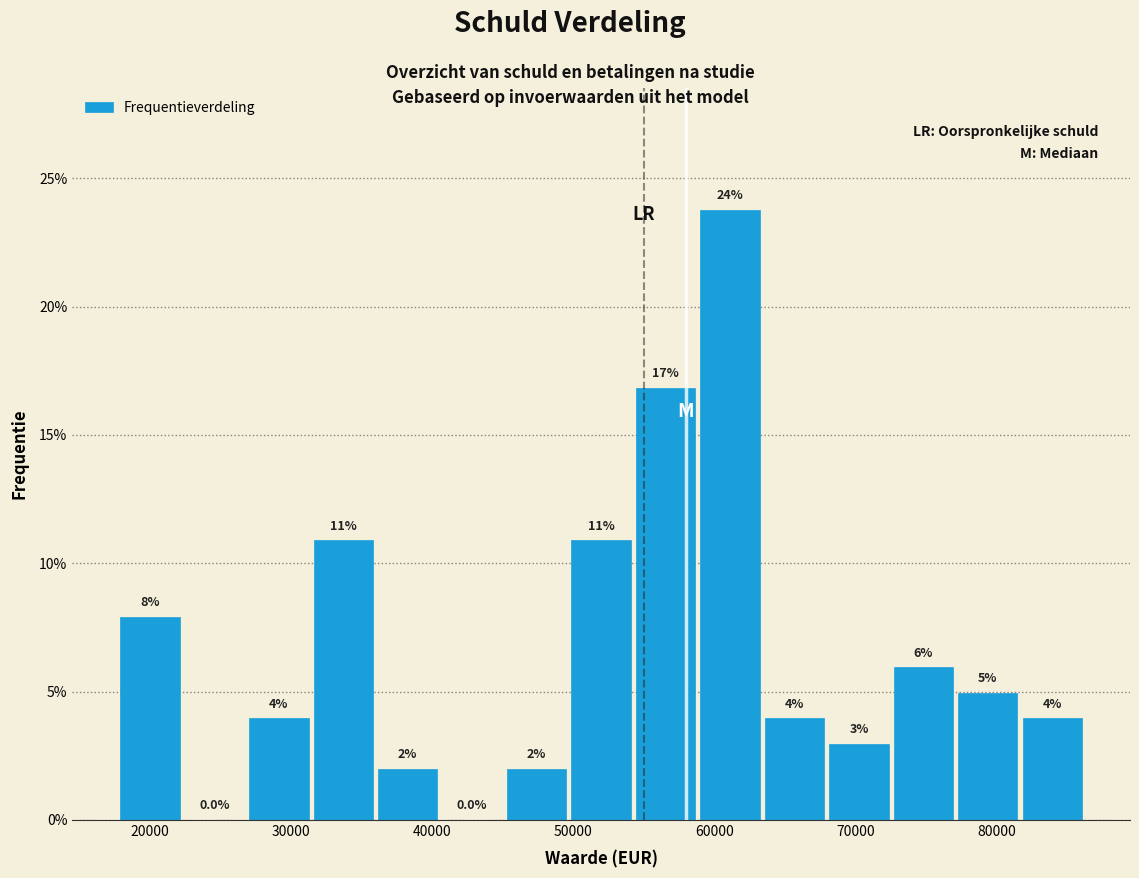

Over which range of the x-axis is the bar tallest?

59000 to 63000